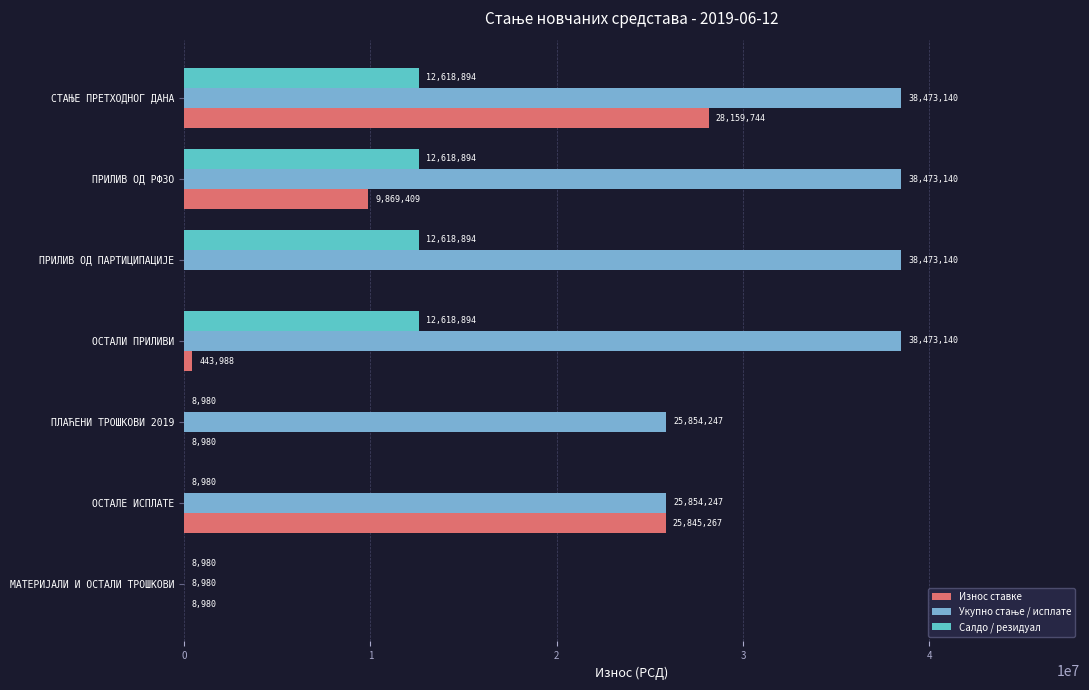

Between СТАЊЕ ПРЕТХОДНОГ ДАНА and ПРИЛИВ ОД ПАРТИЦИПАЦИЈЕ, which series saw the biggest shift?

Износ ставке